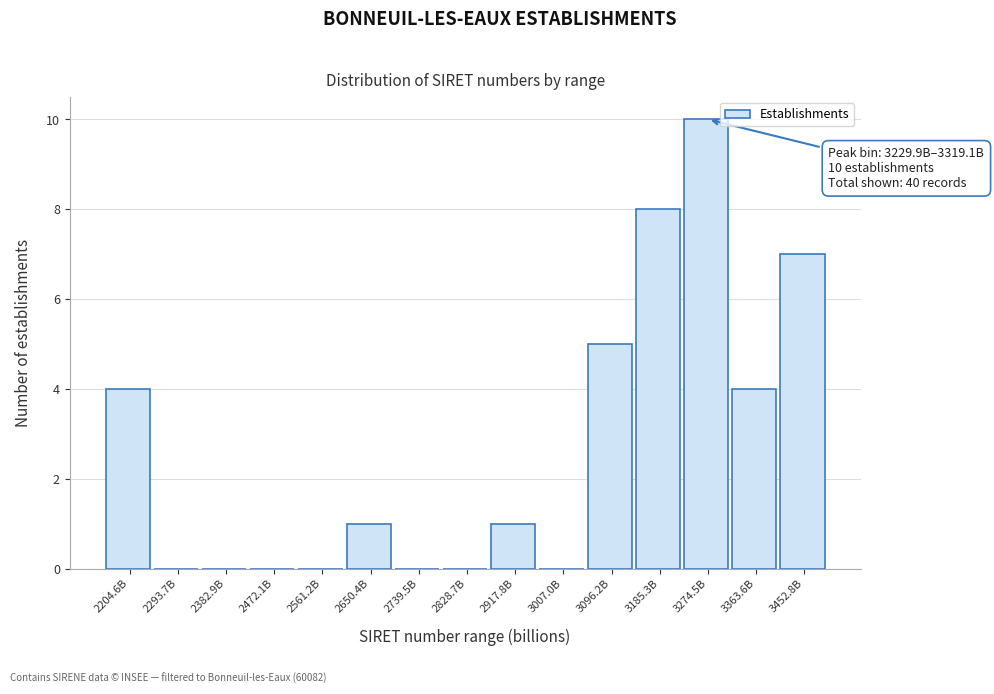

Reading left to right, transcribe all the data shown in this chart.

2204.6B=4	2293.7B=0	2382.9B=0	2472.1B=0	2561.2B=0	2650.4B=1	2739.5B=0	2828.7B=0	2917.8B=1	3007.0B=0	3096.2B=5	3185.3B=8	3274.5B=10	3363.6B=4	3452.8B=7